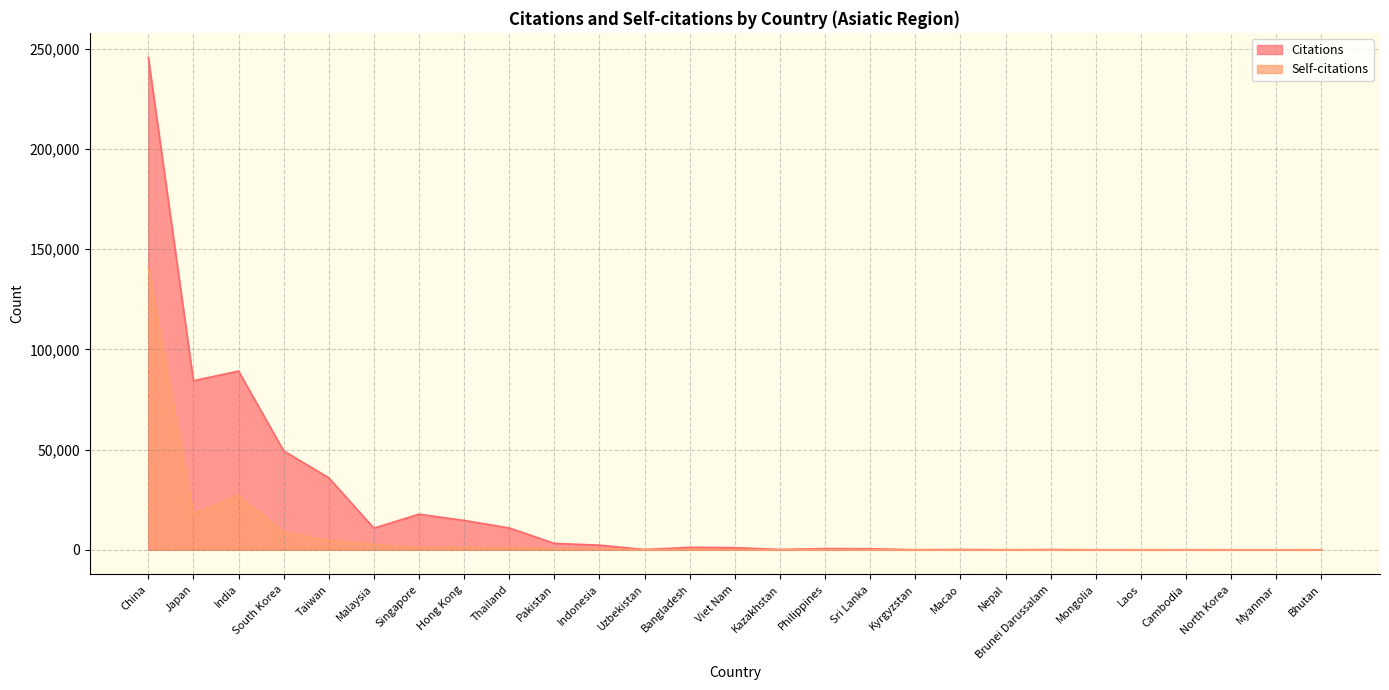

What is the sum of all Self-citations values?

206980